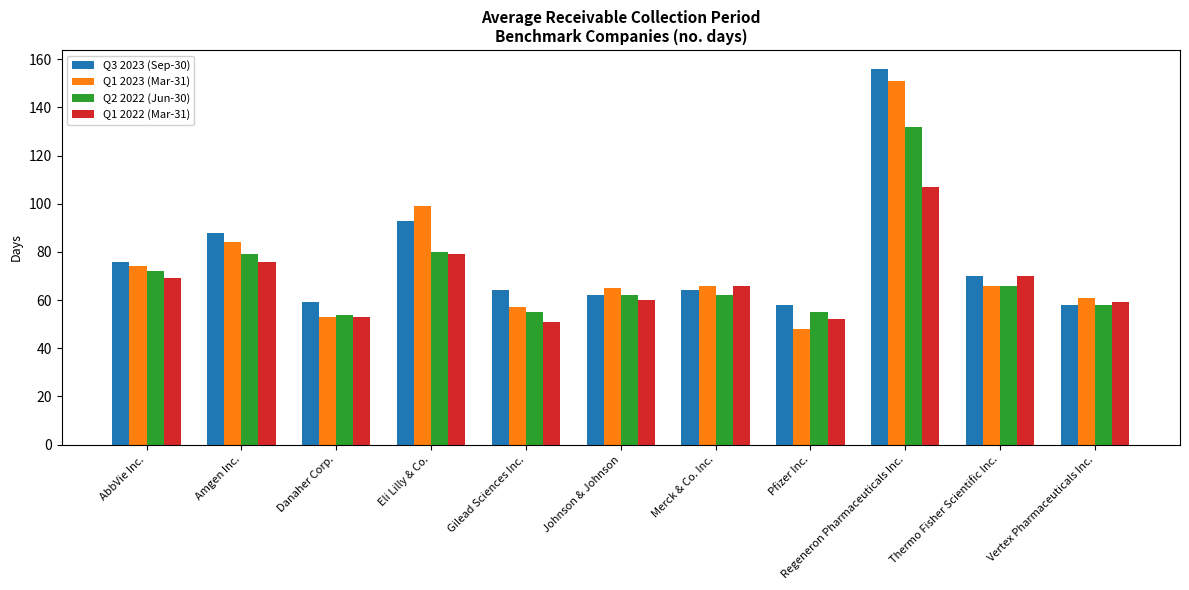

What is the greatest value displayed?

156